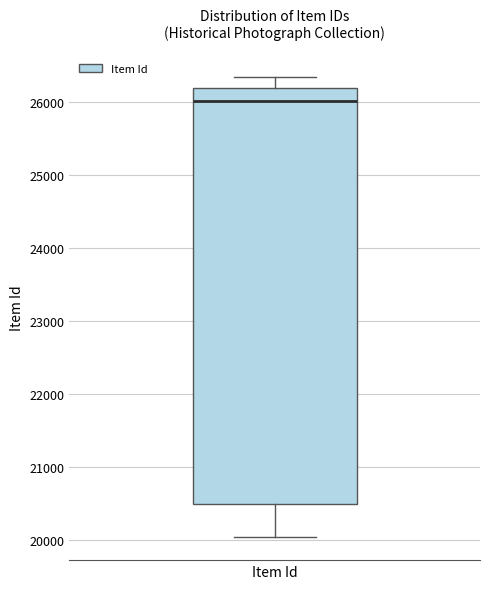

Transcribe this box plot: give where the median line is, the range the box spans, and where the two whiskers end, as read against the y-axis. The values are not printed on the chart, so give them approximately, as read against the axis.

median 26000, box 20500 to 26200, whiskers 20000 to 26400